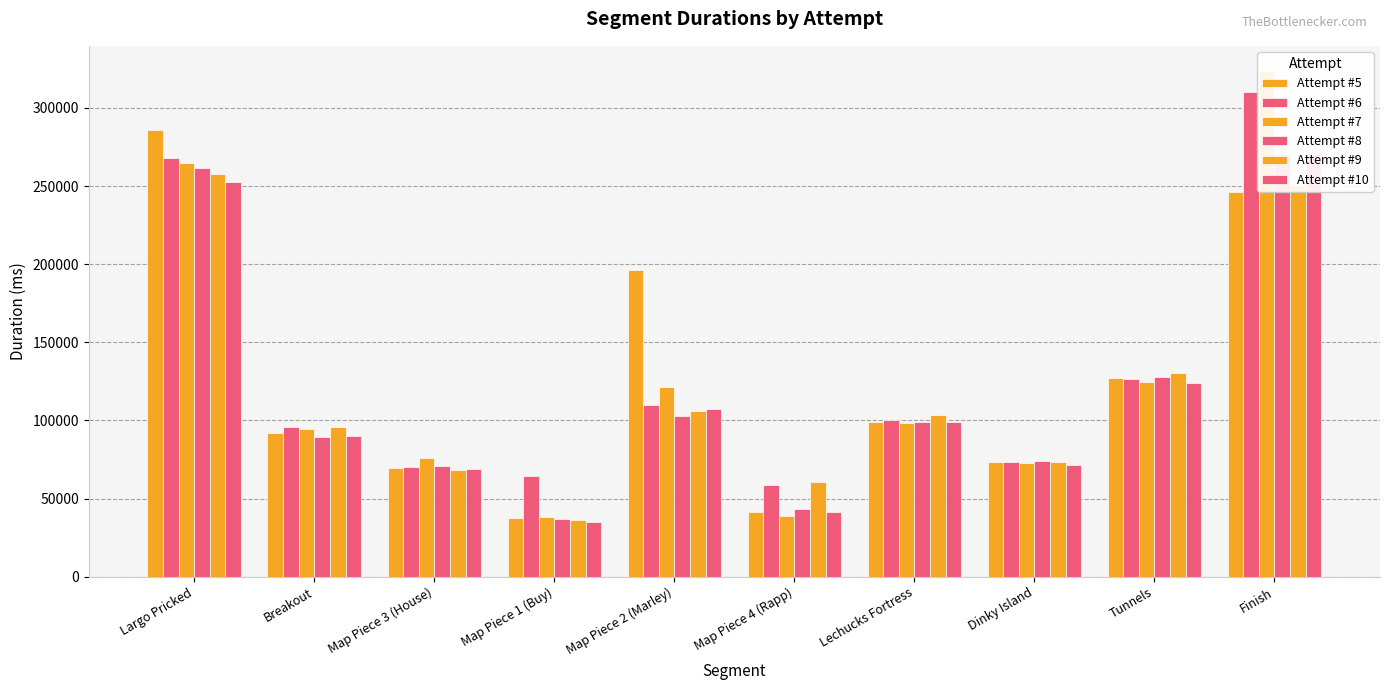

Which series has the largest total across all categories?

Attempt #6